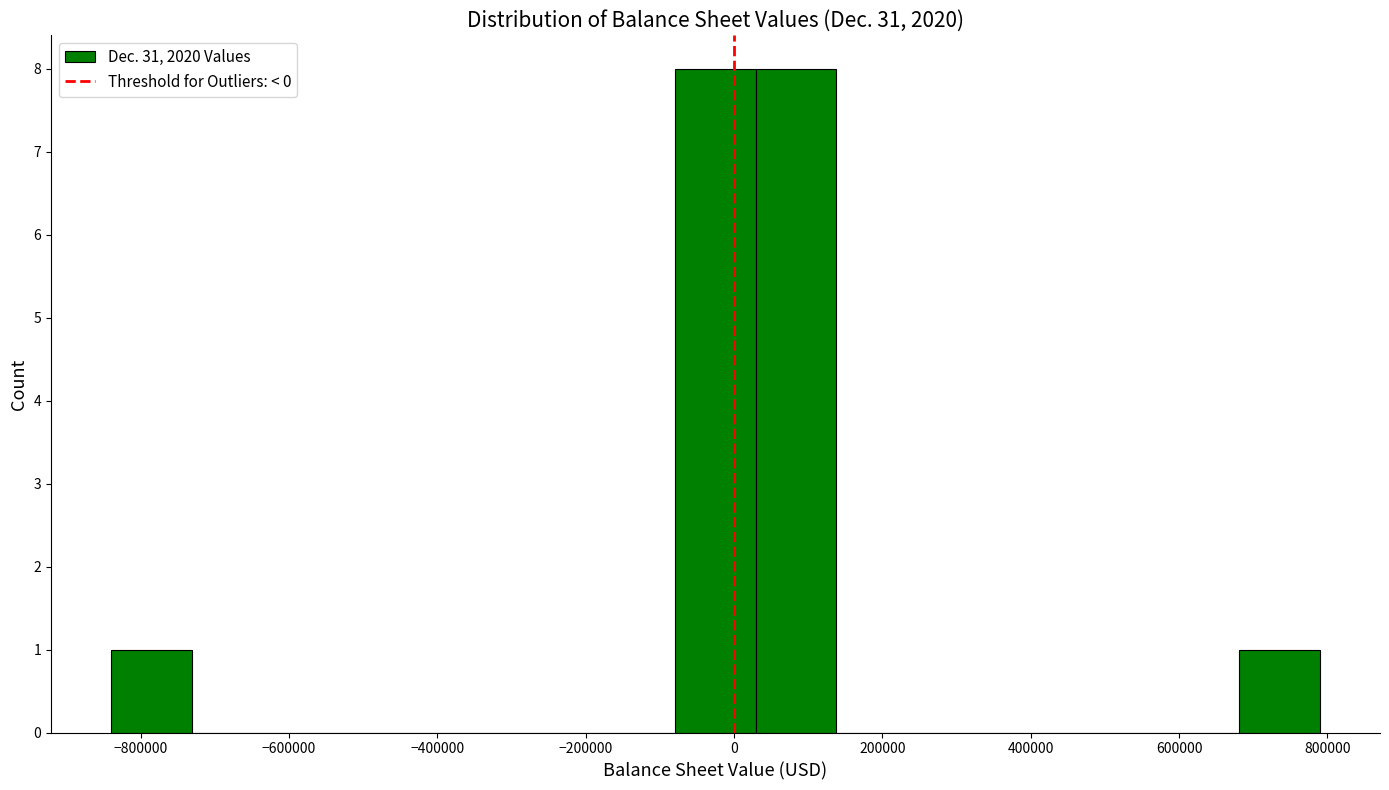

Reading left to right, list every bar in this chart as the range it spans on the x-axis followed by its height. Neither the bar edges nor the heights are printed on the chart, so give them approximately, as read against the axes.

-840000 to -740000: 1
-740000 to -620000: 0
-620000 to -520000: 0
-520000 to -400000: 0
-400000 to -300000: 0
-300000 to -180000: 0
-180000 to -80000: 0
-80000 to 20000: 8
20000 to 140000: 8
140000 to 240000: 0
240000 to 360000: 0
360000 to 460000: 0
460000 to 580000: 0
580000 to 680000: 0
680000 to 780000: 1